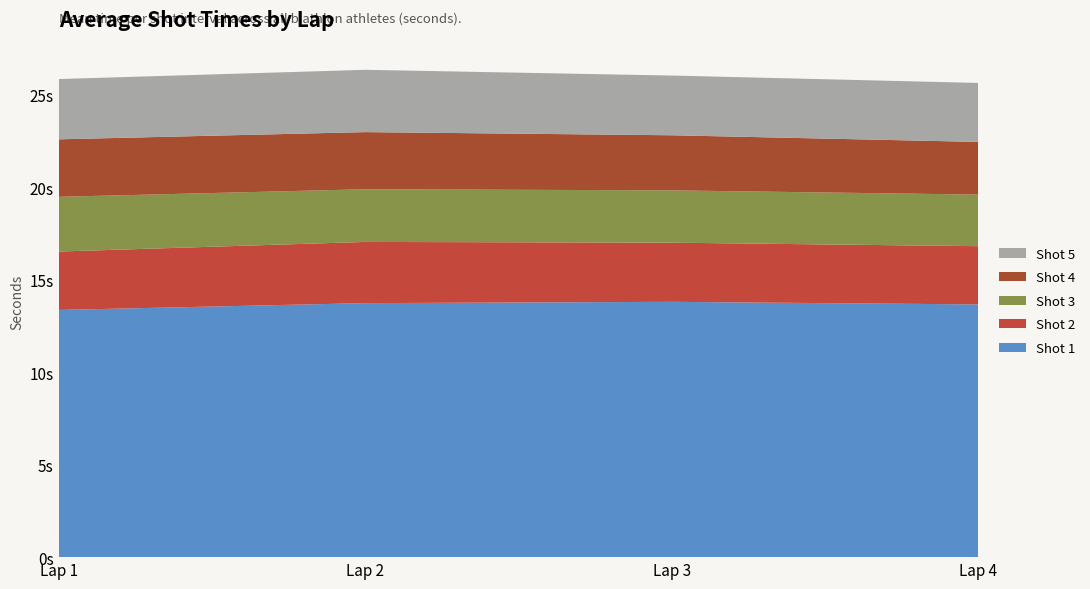

Reading left to right, list all the values displayed in this chart.

Shot 1: 13.4	13.7	13.8	13.7
Shot 2: 3.2	3.3	3.2	3.1
Shot 3: 3.0	2.9	2.8	2.8
Shot 4: 3.1	3.1	3.0	2.9
Shot 5: 3.3	3.4	3.2	3.2